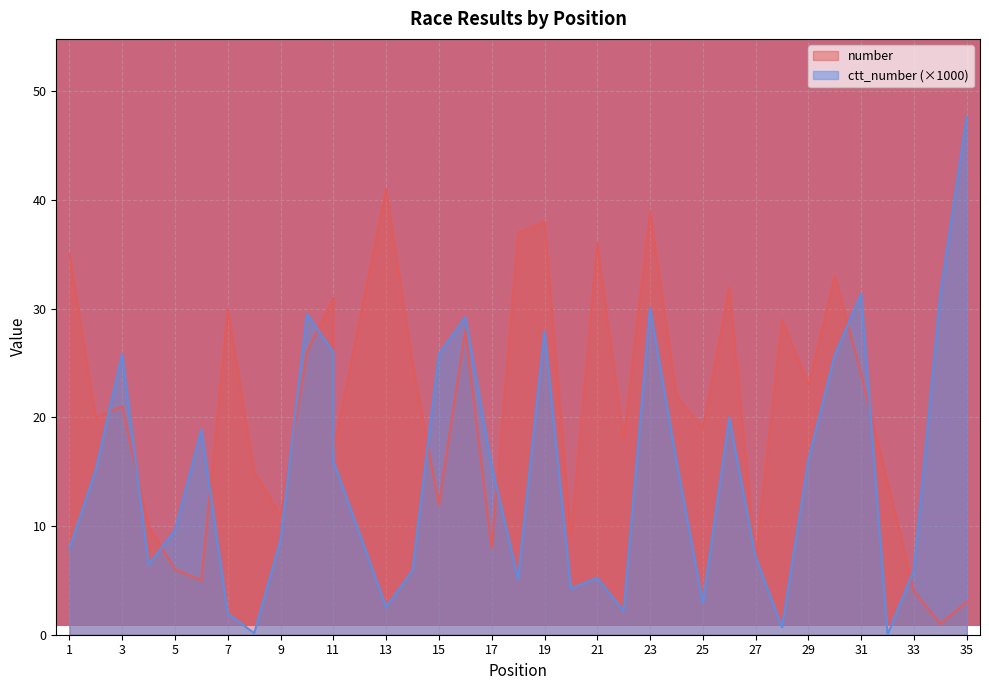

Which category has the highest value across all series?

35